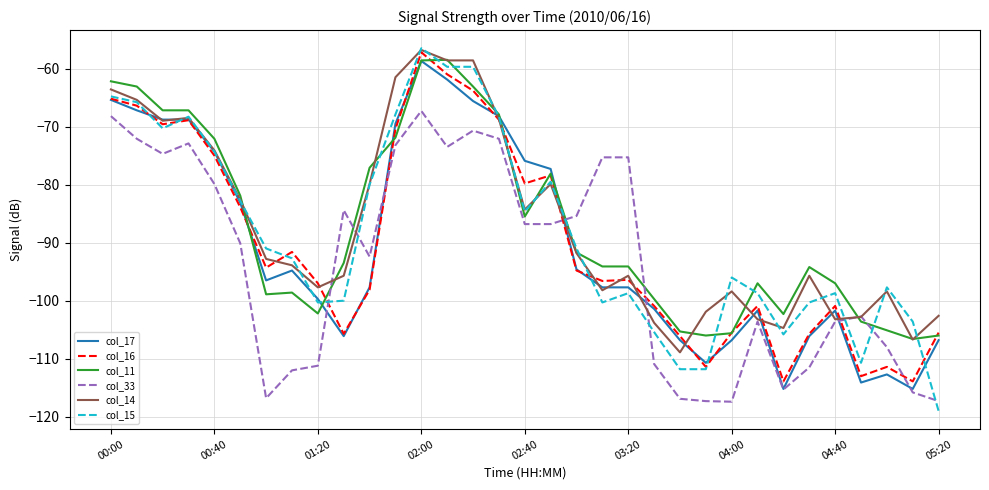

Which series has the largest range (max minus min)?

col_15